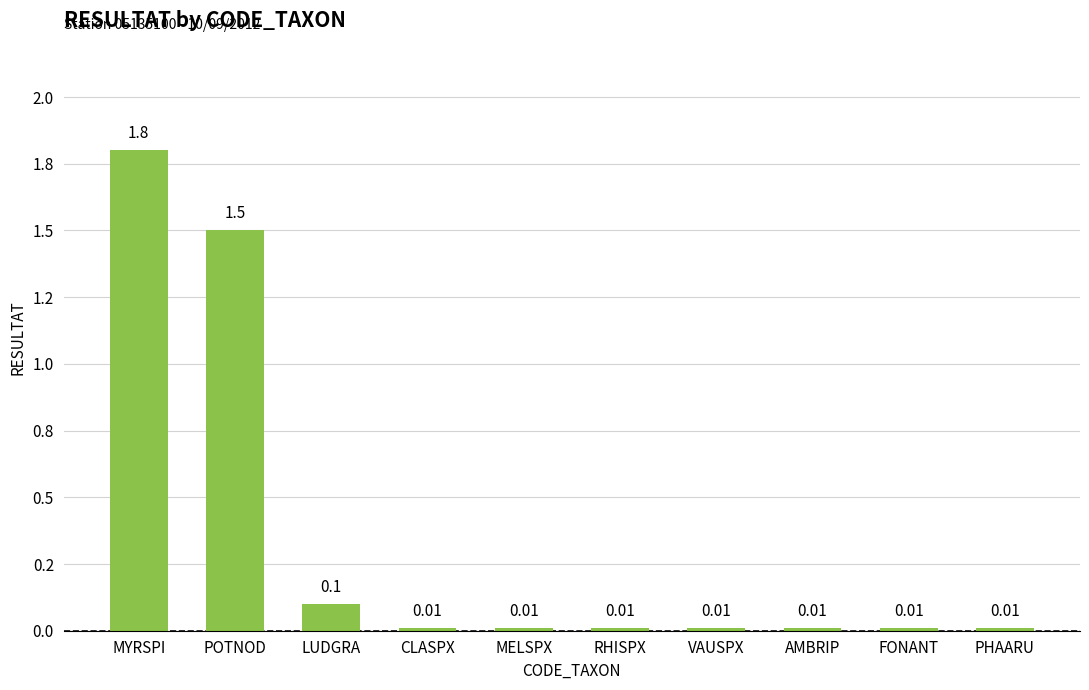

Reading left to right, transcribe all the data shown in this chart.

1.8	1.5	0.1	0.0	0.0	0.0	0.0	0.0	0.0	0.0